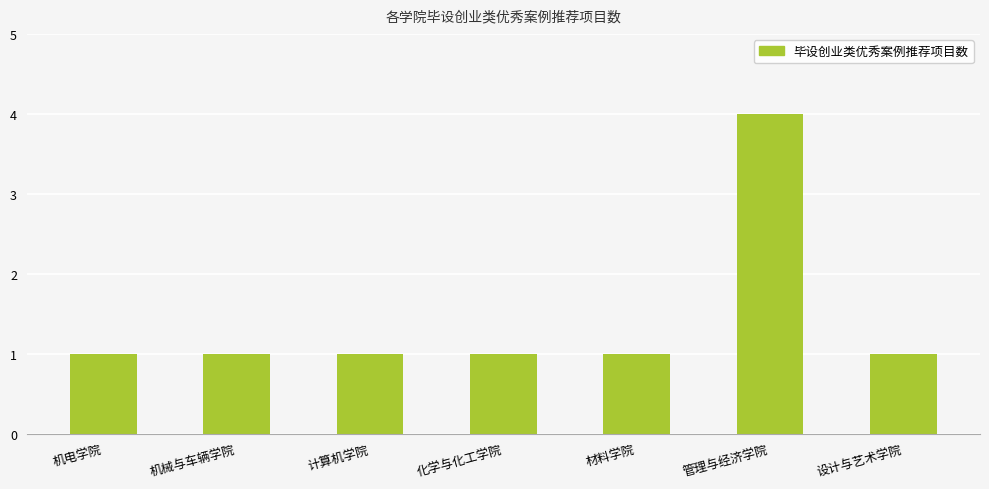

What is the sum of all values?

10